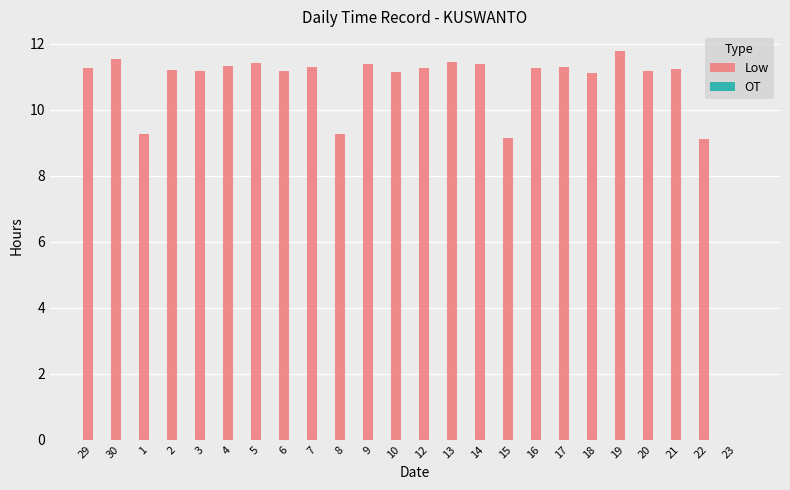

How many categories are shown in the chart?

24